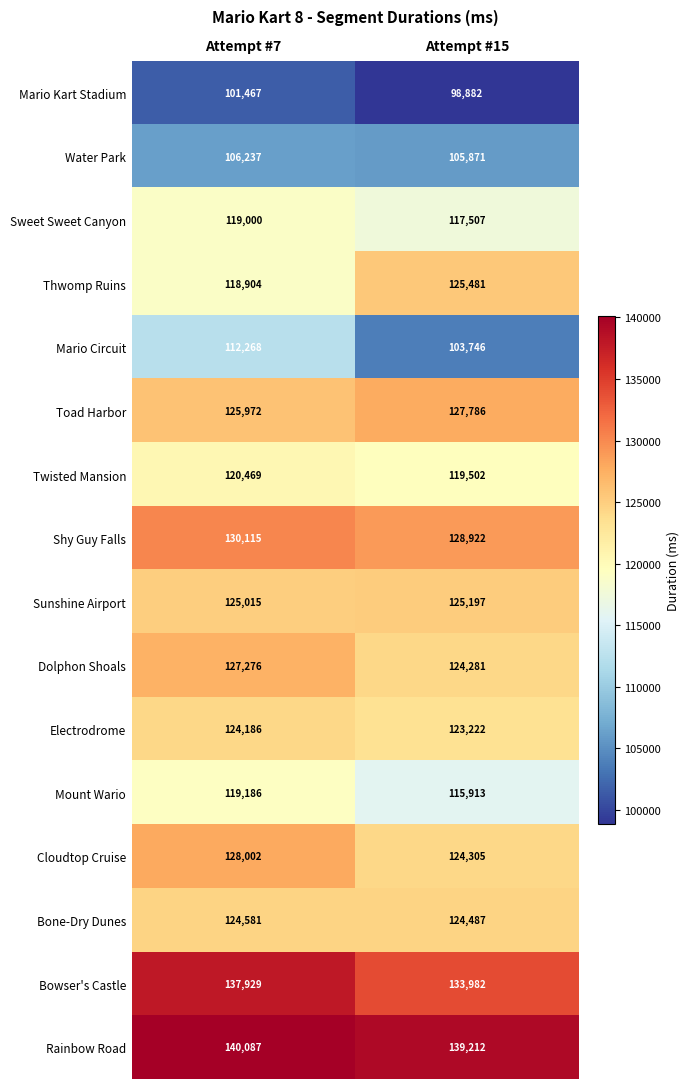

What is the approximate value of Sweet Sweet Canyon at Attempt #7?

119000